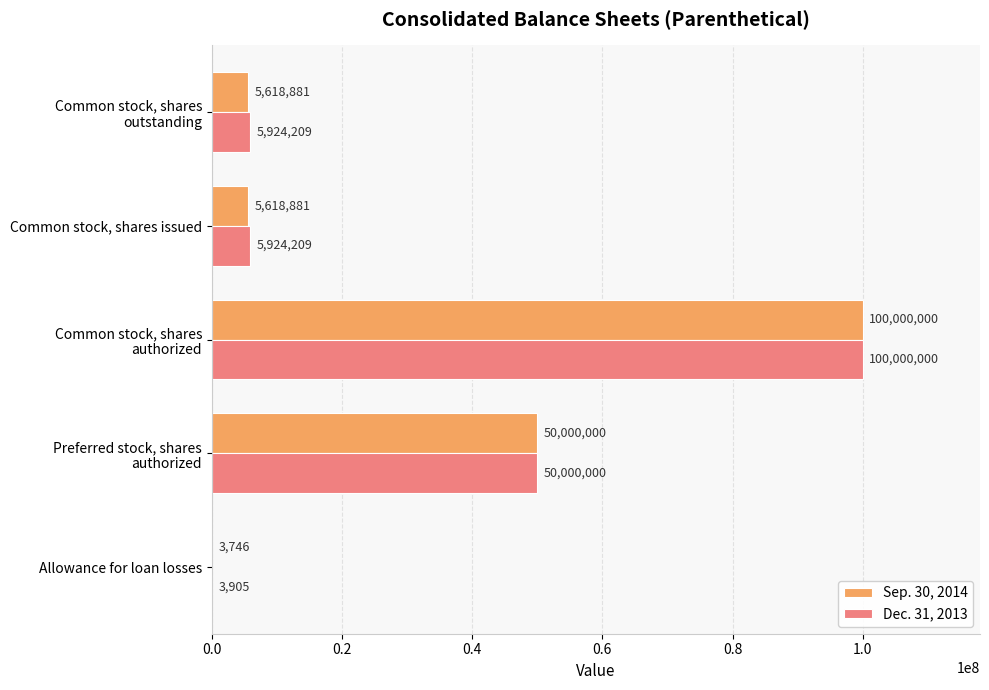

What is the total value across all series at Common stock, shares issued?

11543090